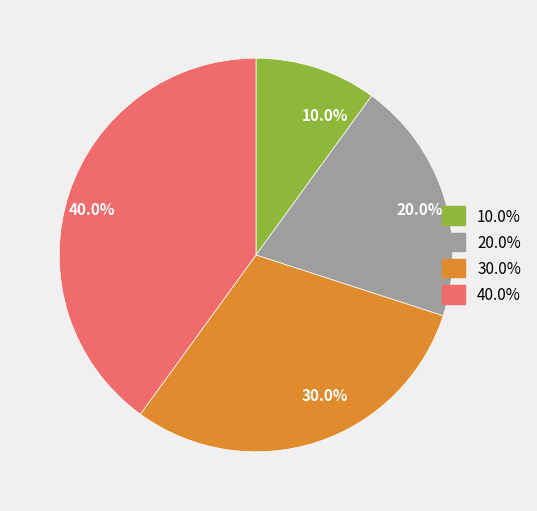

How many slices are in this pie chart?

4